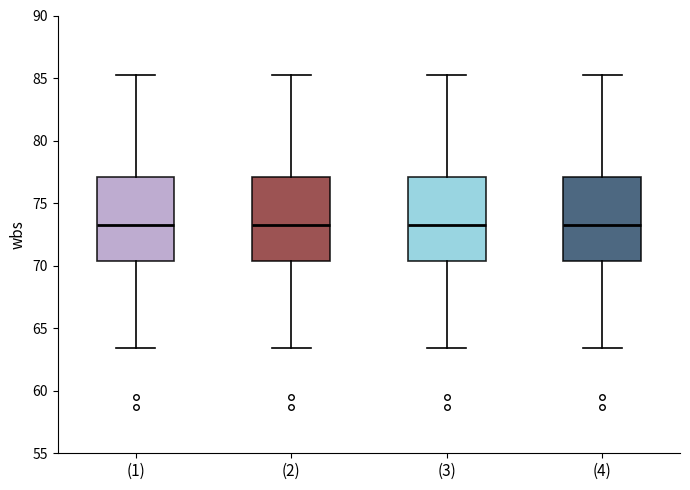

Where is the upper edge of the box for (4) on the y-axis? The values are not printed on the chart, so give them approximately, as read against the axis.

77.0